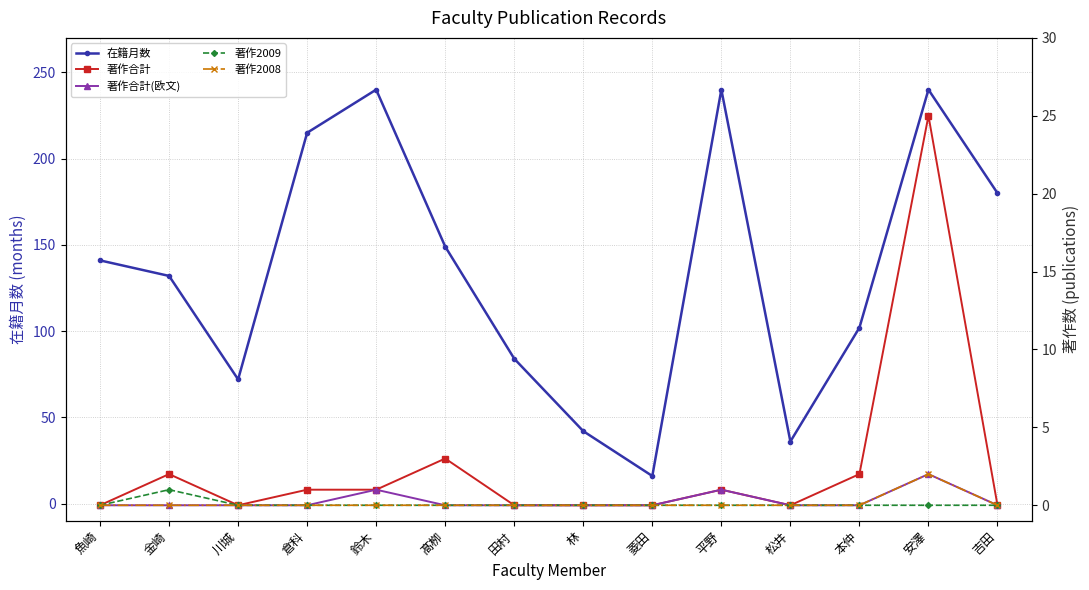

The 著作合計 series shows -11 at 魚崎. True or false?

False